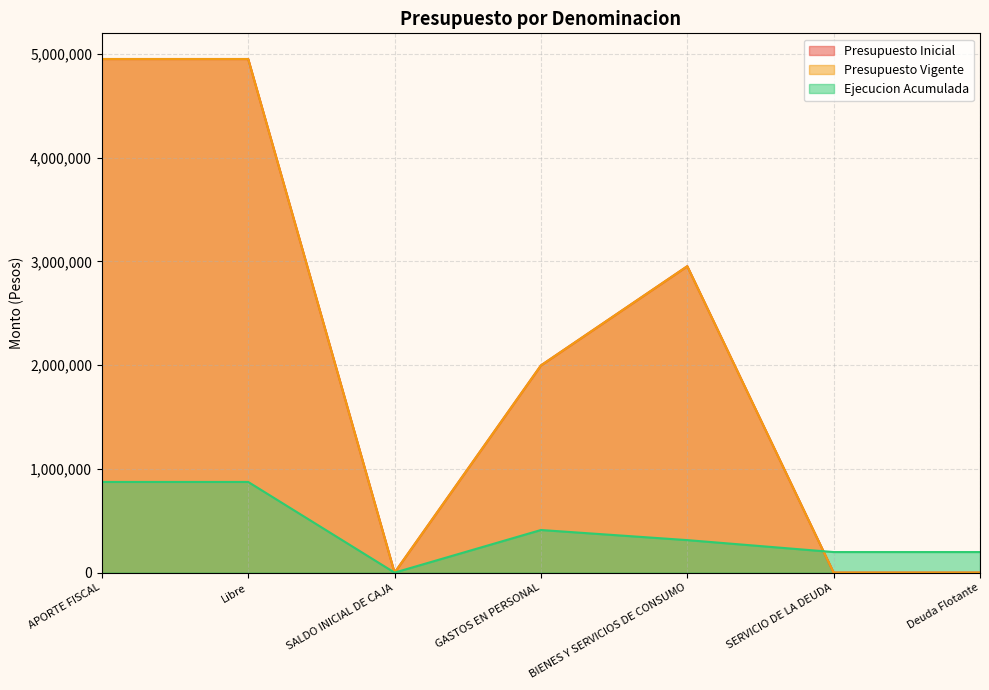

Rank the categories by Presupuesto Vigente value from highest to lowest.

APORTE FISCAL, Libre, BIENES Y SERVICIOS DE CONSUMO, GASTOS EN PERSONAL, SALDO INICIAL DE CAJA, SERVICIO DE LA DEUDA, Deuda Flotante